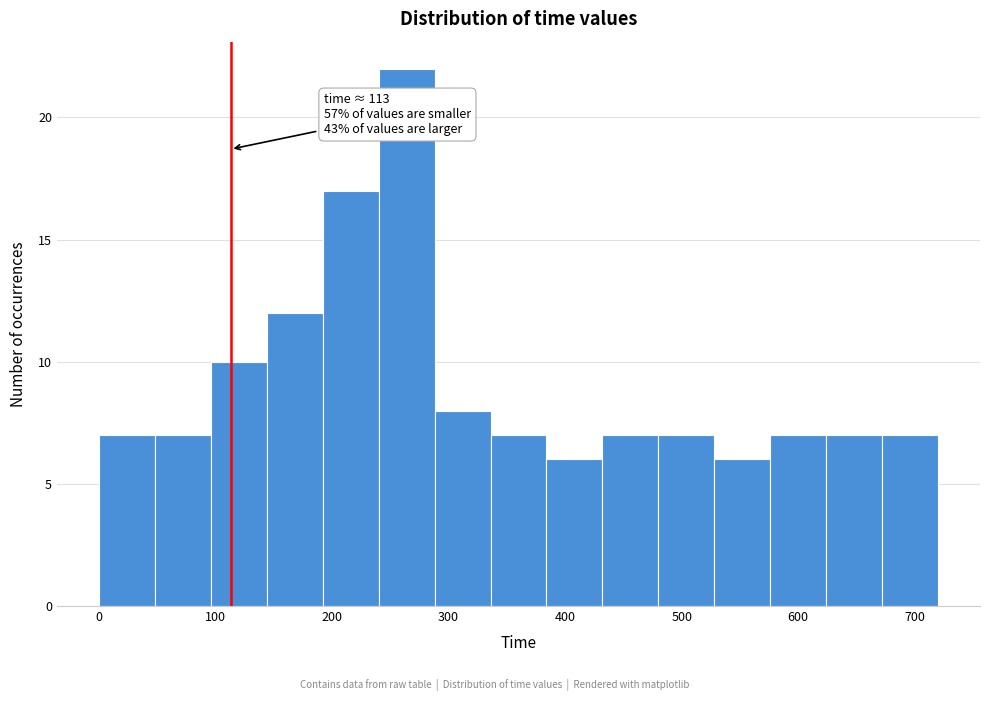

Over which range of the x-axis is the bar tallest?

240 to 288